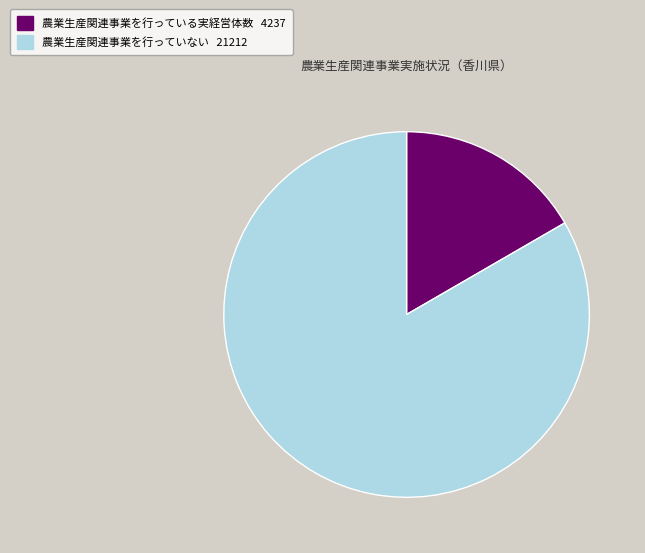

Rank the categories by value from lowest to highest.

農業生産関連事業を行っている実経営体数, 農業生産関連事業を行っていない